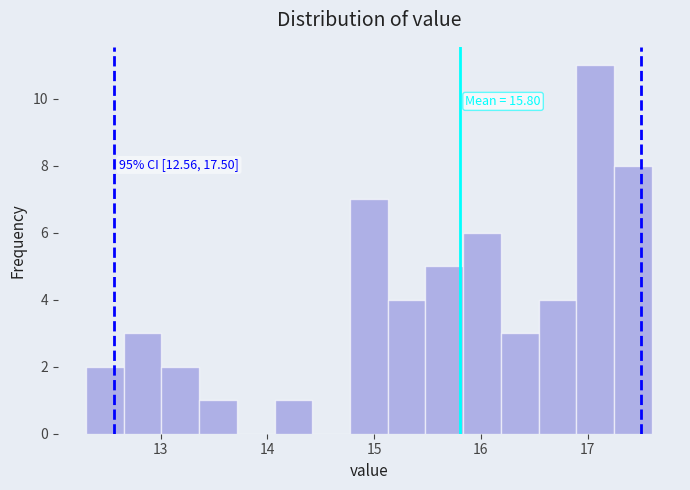

Around what value on the x-axis is the tallest bar? Give the approximate position of its centre, as read against the axis.

17.1